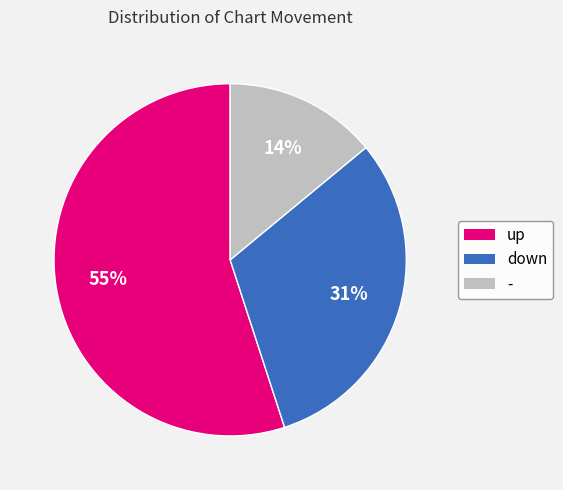

Is there a majority slice in this chart?

Yes